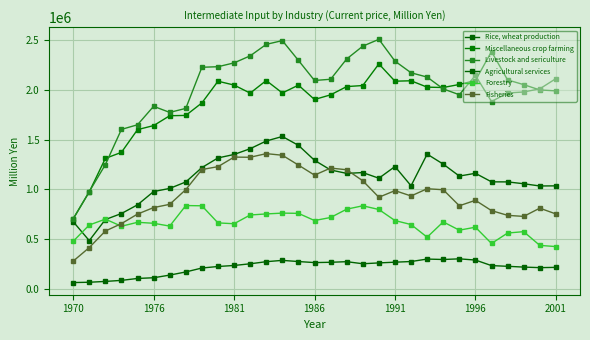

True or false: Fisheries and Agricultural services intersect in this chart.

False